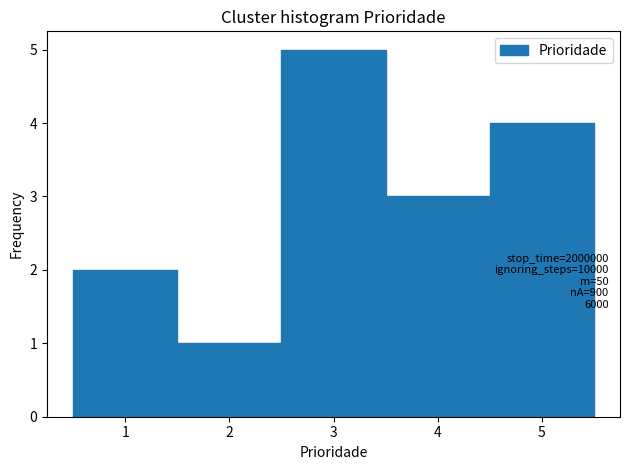

Over which range of the x-axis is the bar tallest?

2.5 to 3.5